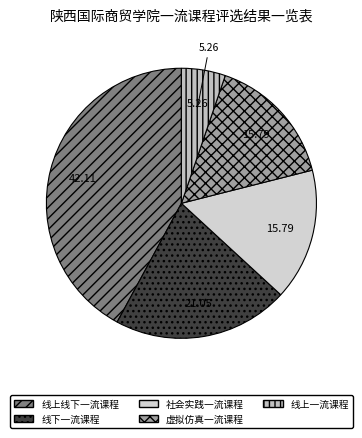

Count the number of slices in the pie.

5